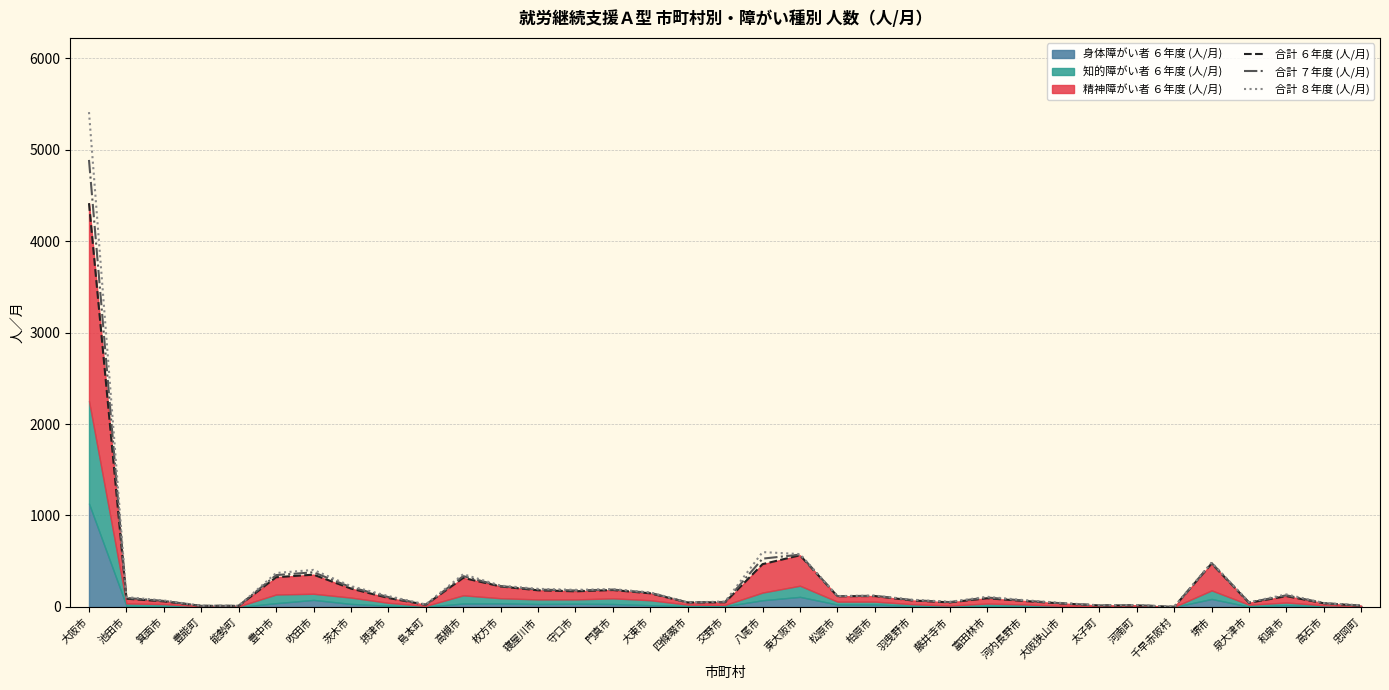

Which series has the largest total across all categories?

合計 ８年度 (人/月)